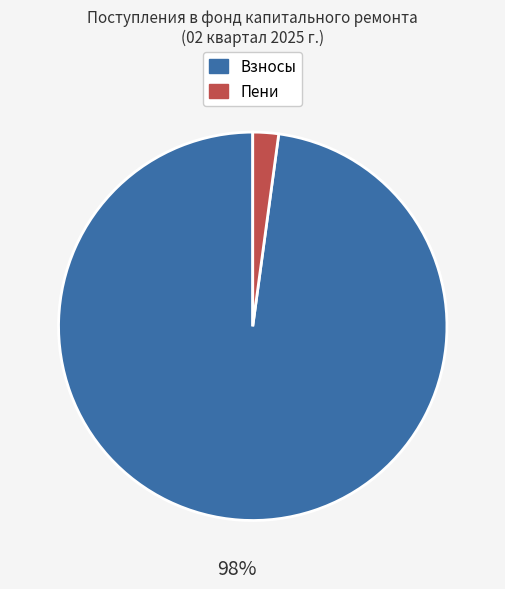

Is there any slice that represents more than half of the pie?

Yes